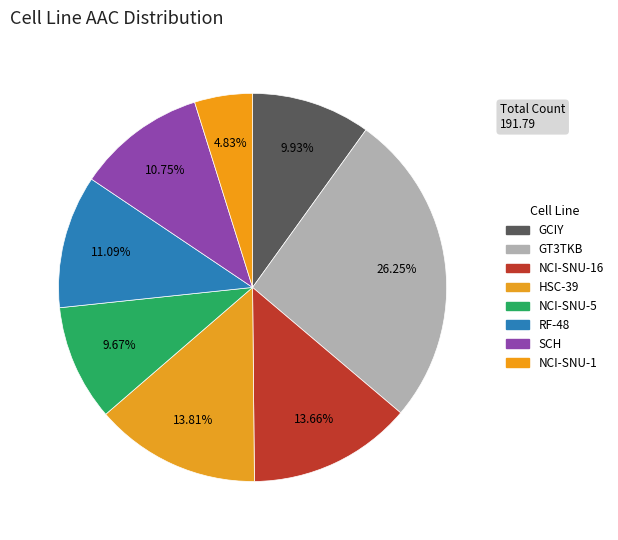

Combined, do GT3TKB and GCIY account for over 50%?

No